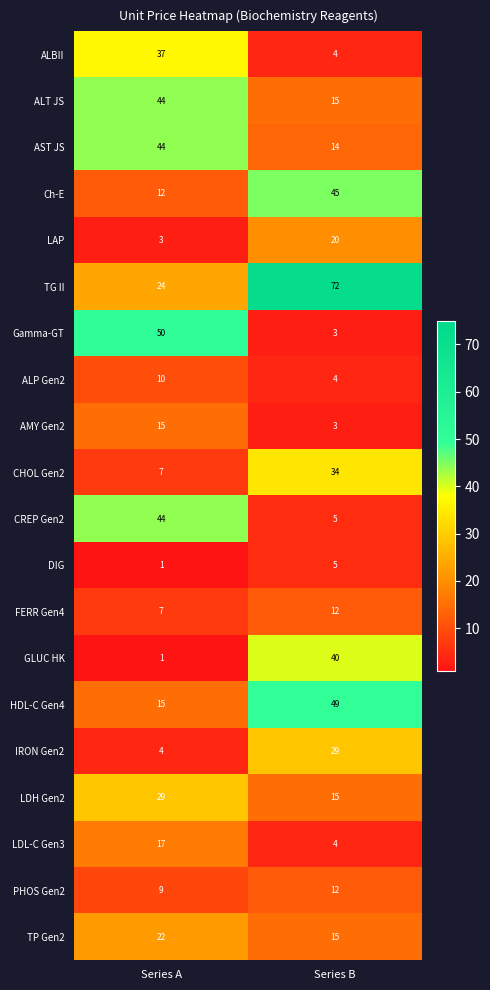

What is the sum of all AST JS values?

58